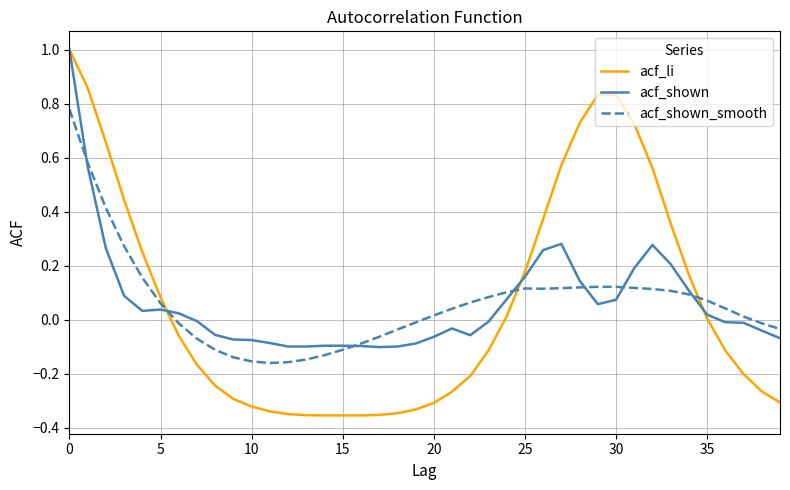

Which series has the widest spread of values?

acf_li